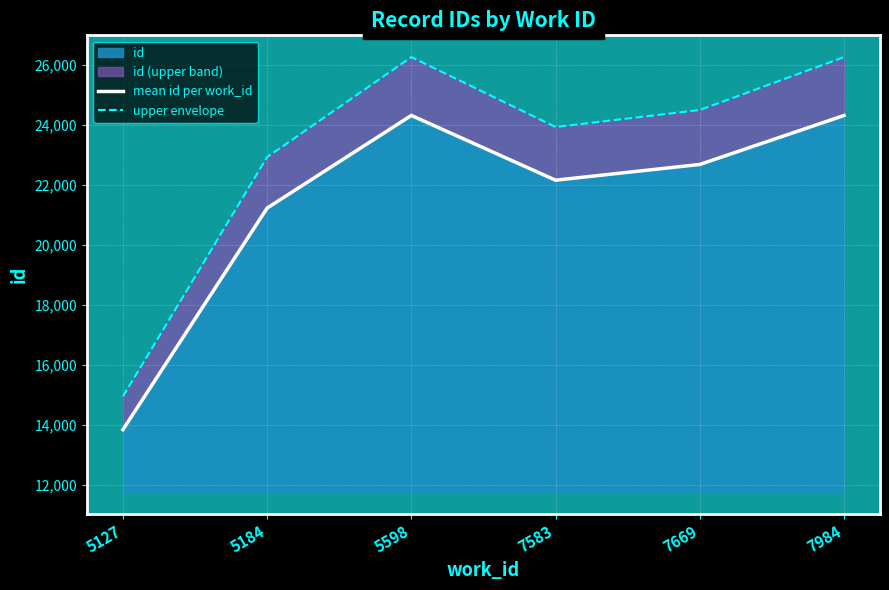

Reading left to right, extract all data points from this chart.

mean id per work_id: 5127=13840.0	5184=21221.0	5598=24306.0	7583=22149.0	7669=22673.0	7984=24303.7
upper envelope: 5127=14947.2	5184=22918.7	5598=26250.5	7583=23920.9	7669=24486.8	7984=26248.0